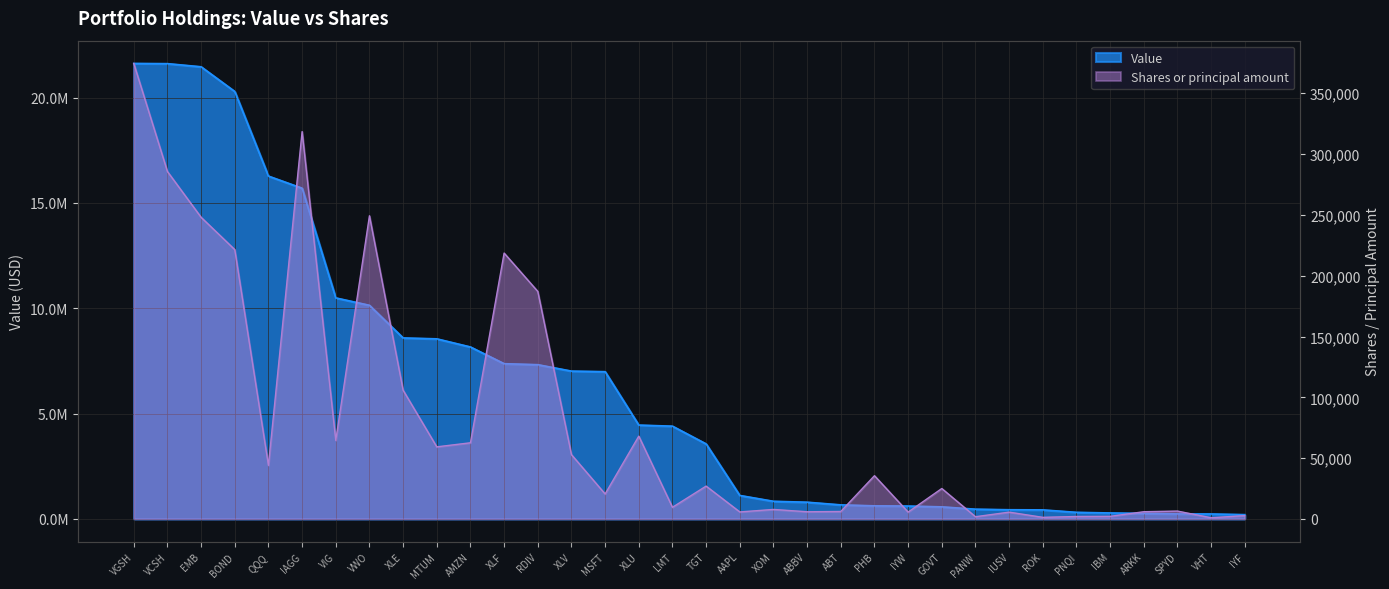

What is the label of the 24th point from the left?

IYW